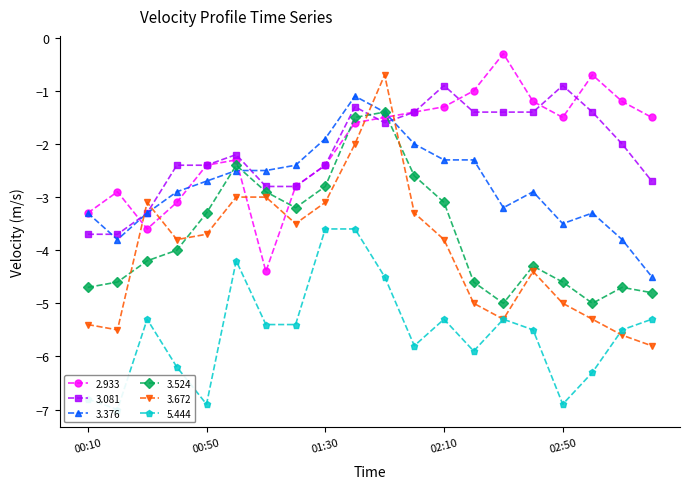

Which has a higher value, 2009/12/25 00:40 or 2009/12/25 01:40?

2009/12/25 01:40